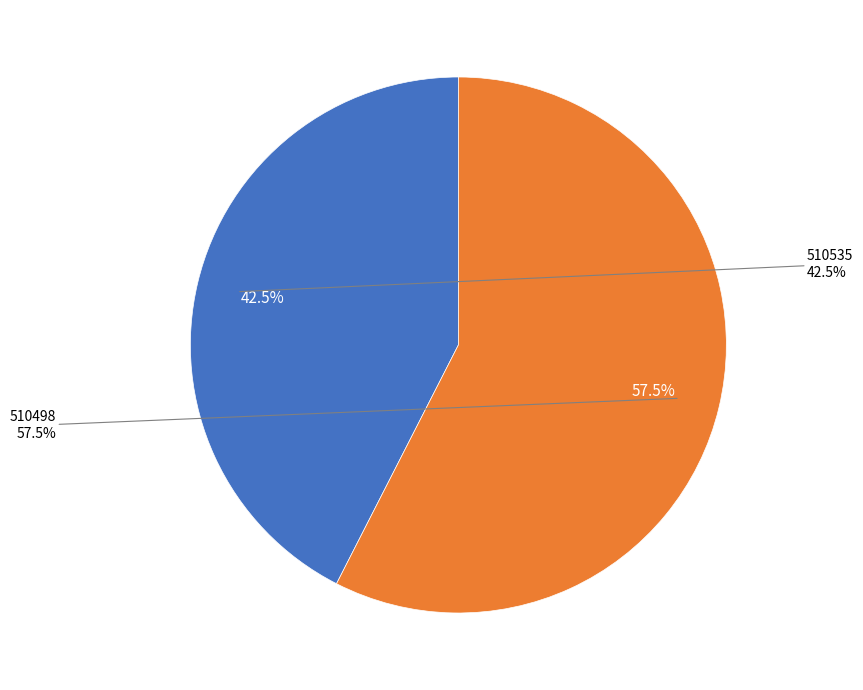

Rank the categories by value from highest to lowest.

510498, 510535